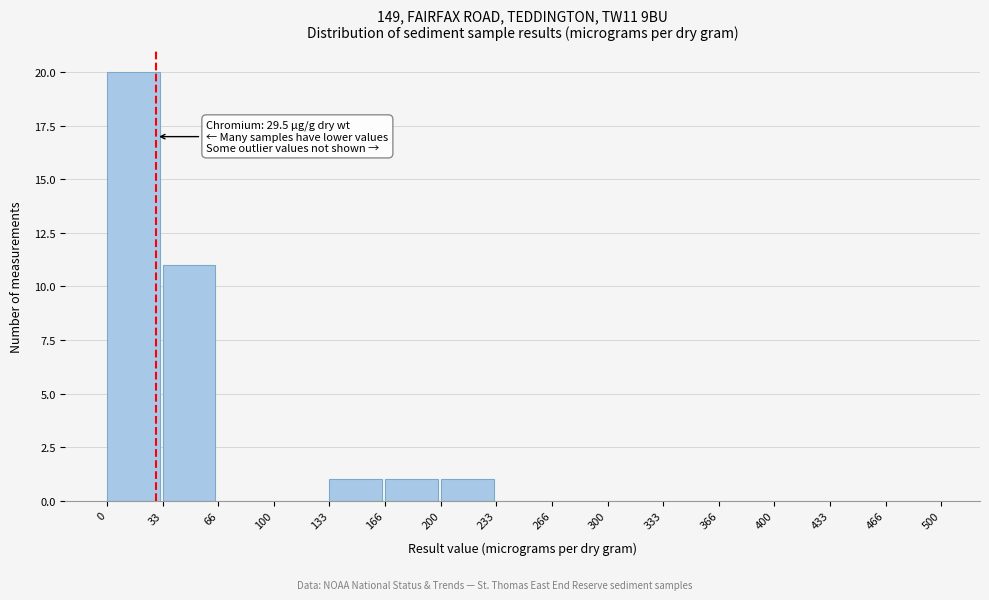

Which range on the x-axis has the tallest bar?

0 to 33